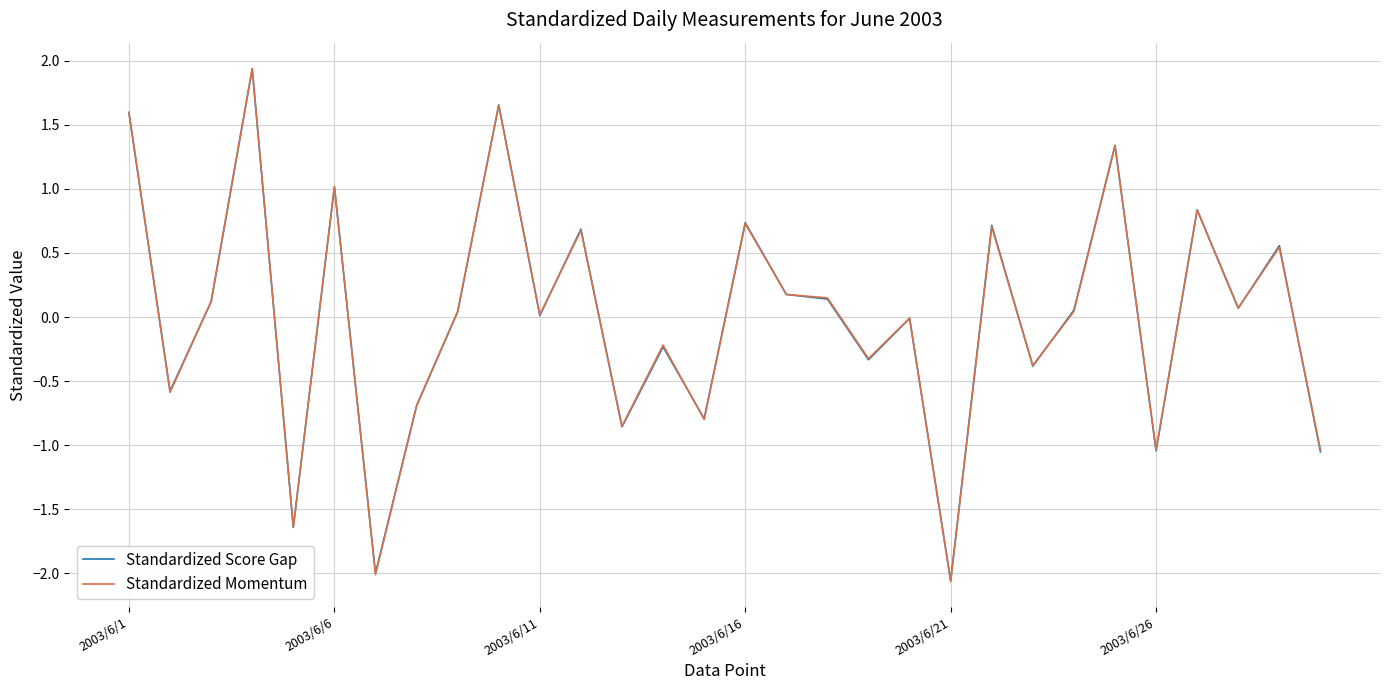

Which series has the largest range (max minus min)?

Standardized Momentum